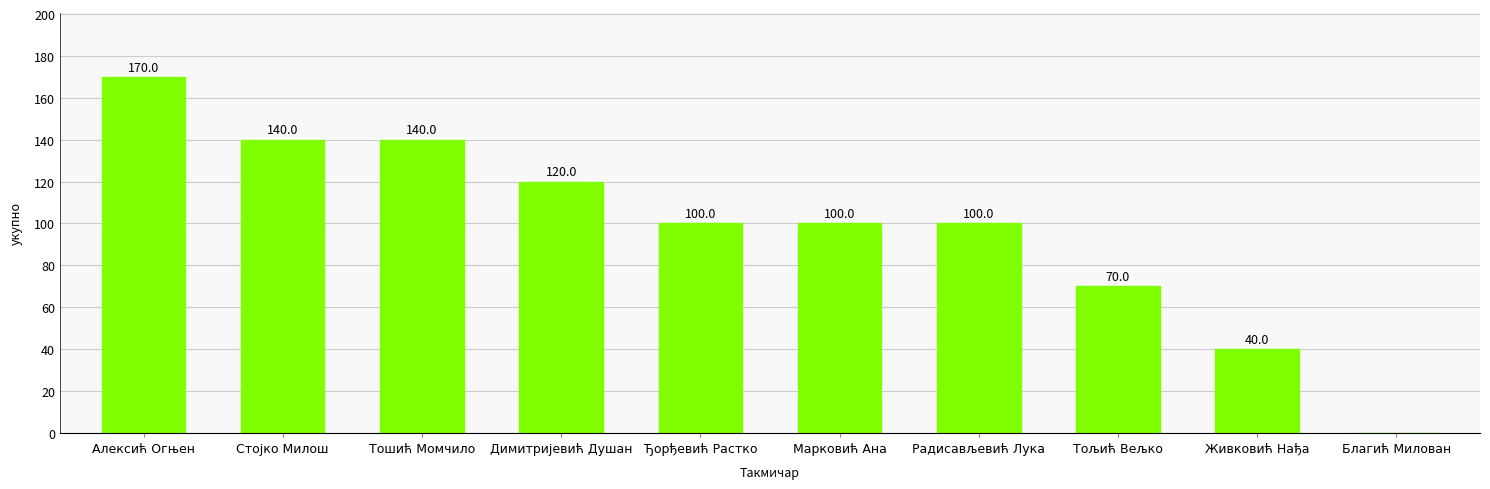

Are the bars horizontal?

No